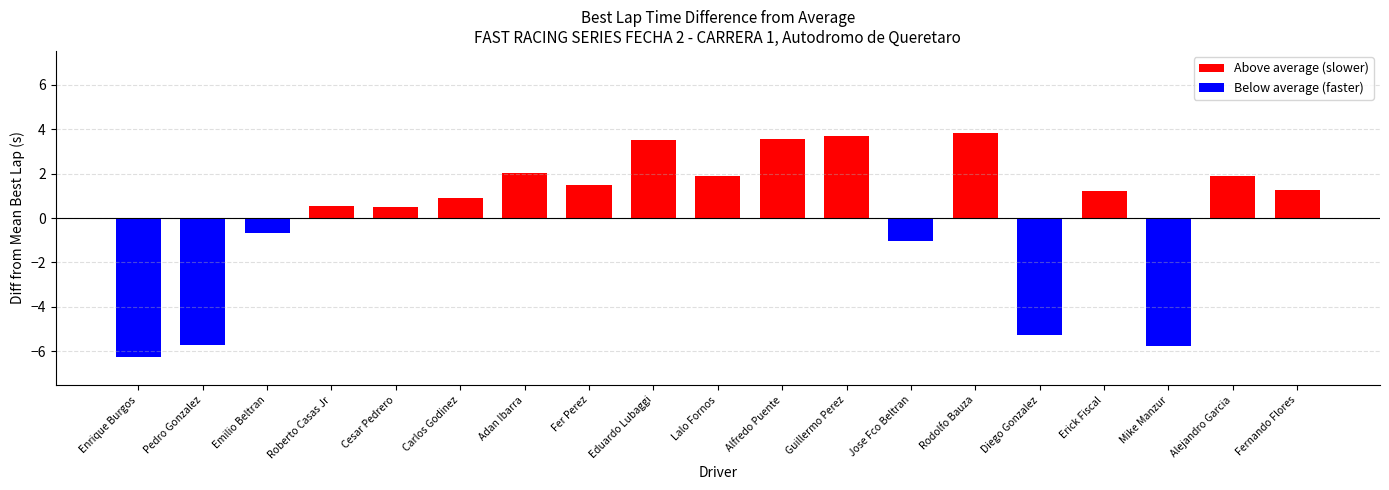

Rank the categories by value from lowest to highest.

Enrique Burgos, Mike Manzur, Pedro Gonzalez, Diego Gonzalez, Jose Fco Beltran, Emilio Beltran, Cesar Pedrero, Roberto Casas Jr, Carlos Godinez, Erick Fiscal, Fernando Flores, Fer Perez, Lalo Fornos, Alejandro Garcia, Adan Ibarra, Eduardo Lubaggi, Alfredo Puente, Guillermo Perez, Rodolfo Bauza